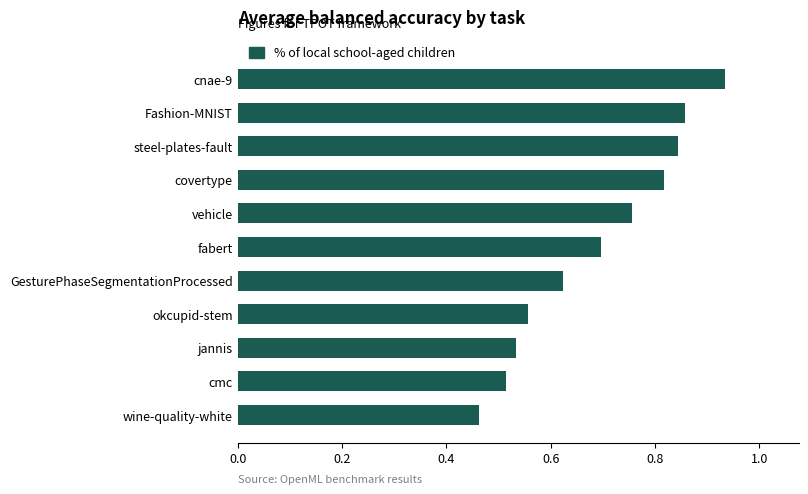

The value at cnae-9 is 1.4. True or false?

False